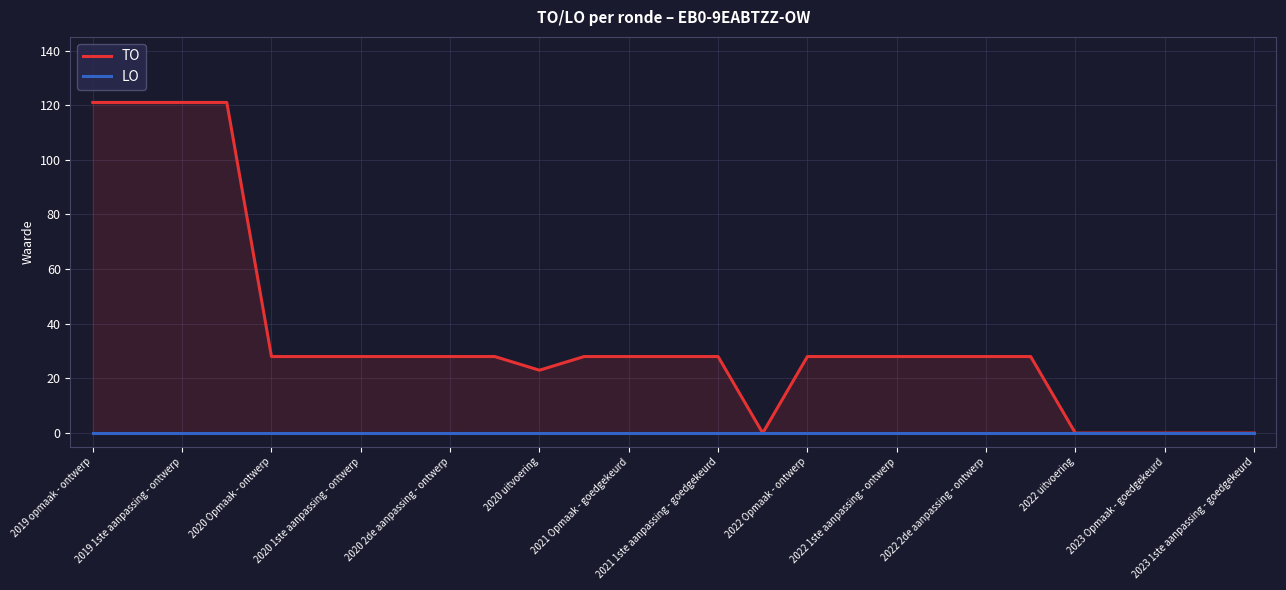

Is the value of TO at 2023 1ste aanpassing - goedgekeurd greater than the value of LO at 2022 2de aanpassing - ontwerp?

No